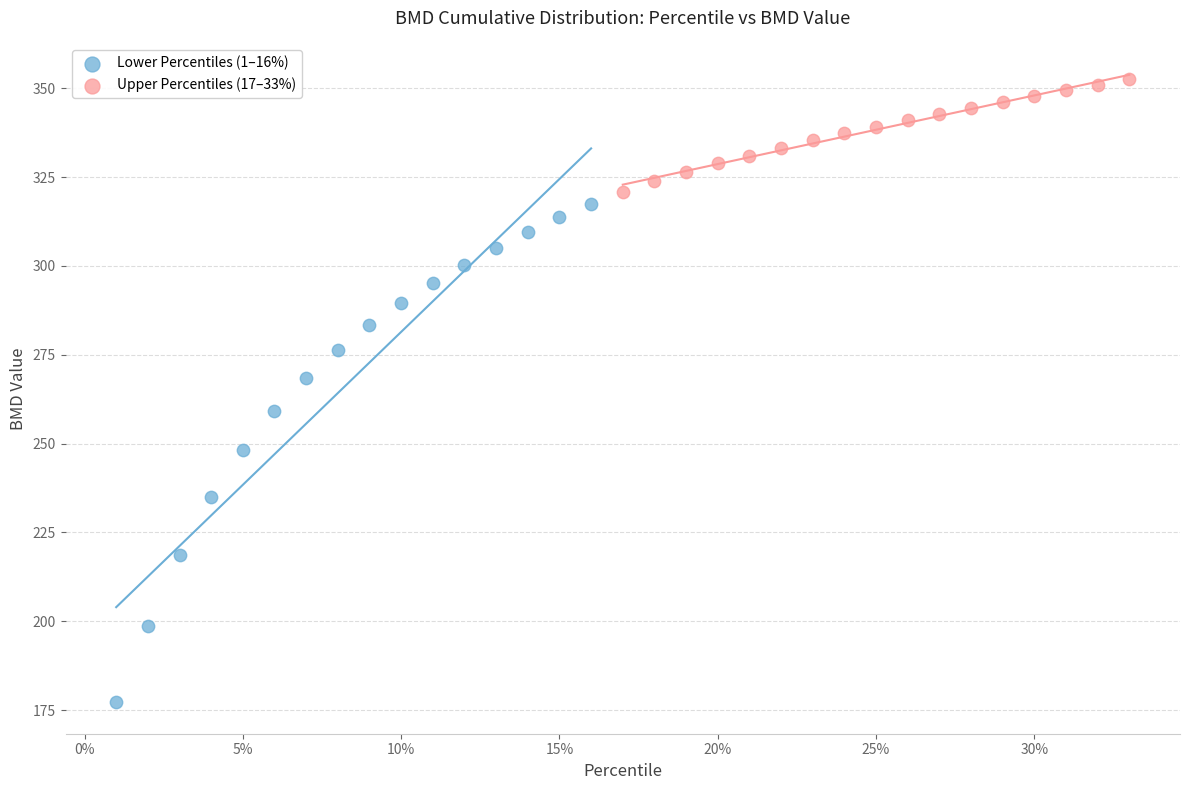

Which series reaches the maximum Y coordinate?

Upper Percentiles (17–33%)